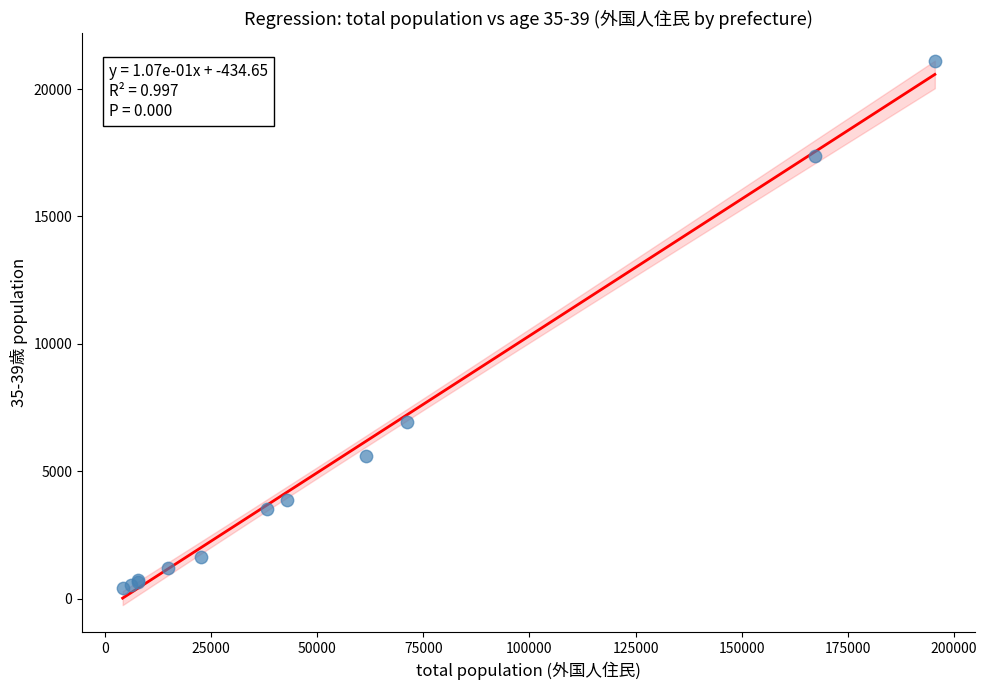

What Y value in the scatter plot is closest to 10758?

6914